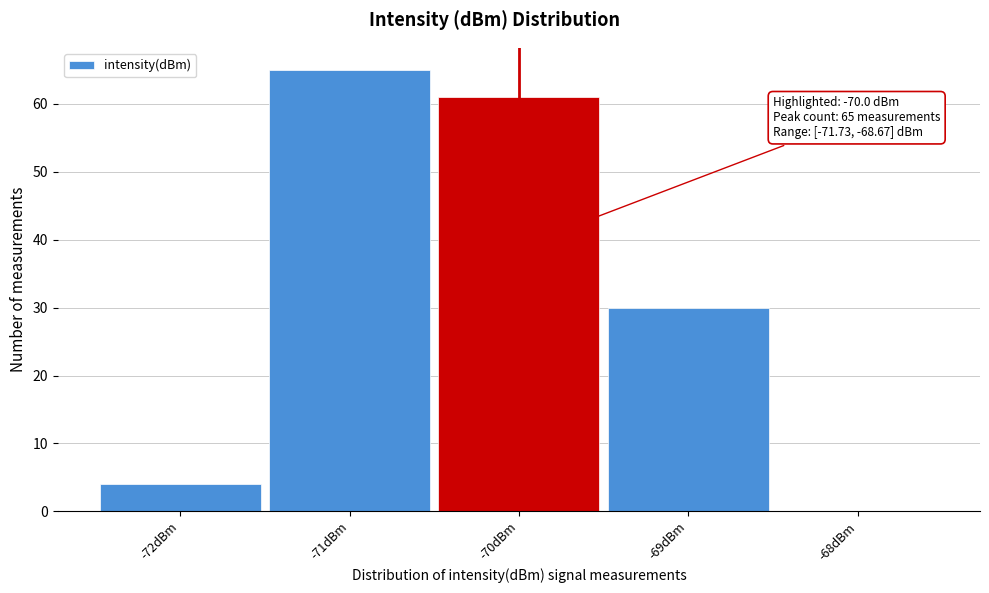

Over which range of the x-axis is the bar tallest?

-71.5 to -70.5